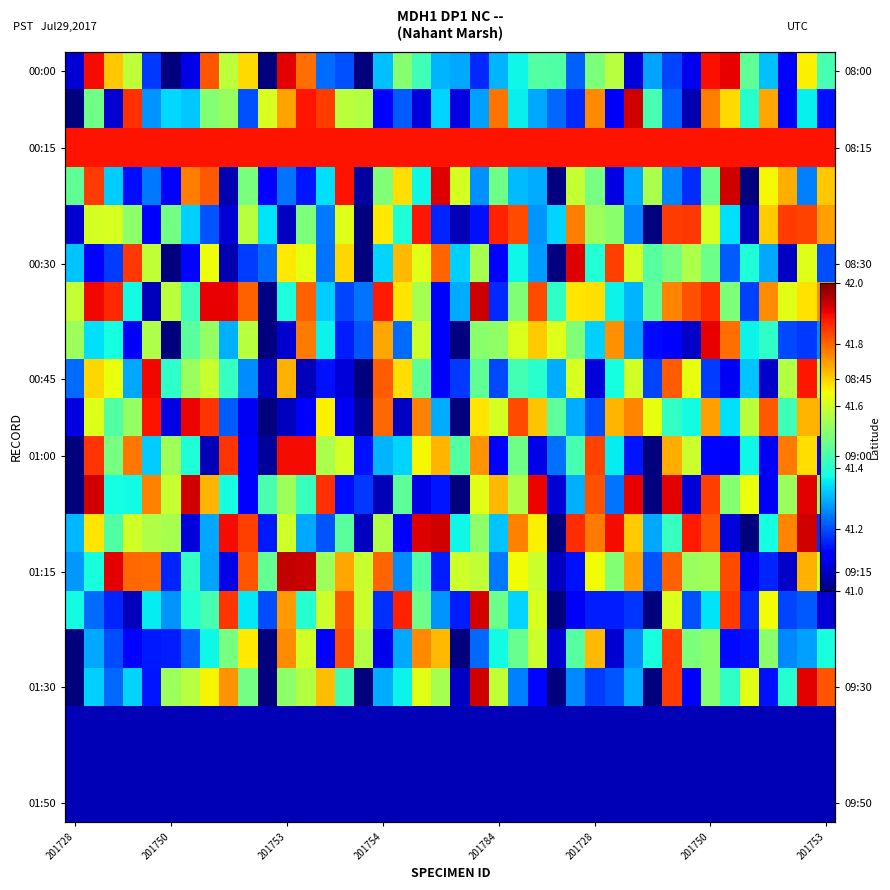

The value of 00:00 at 201784 is 11.8. True or false?

False